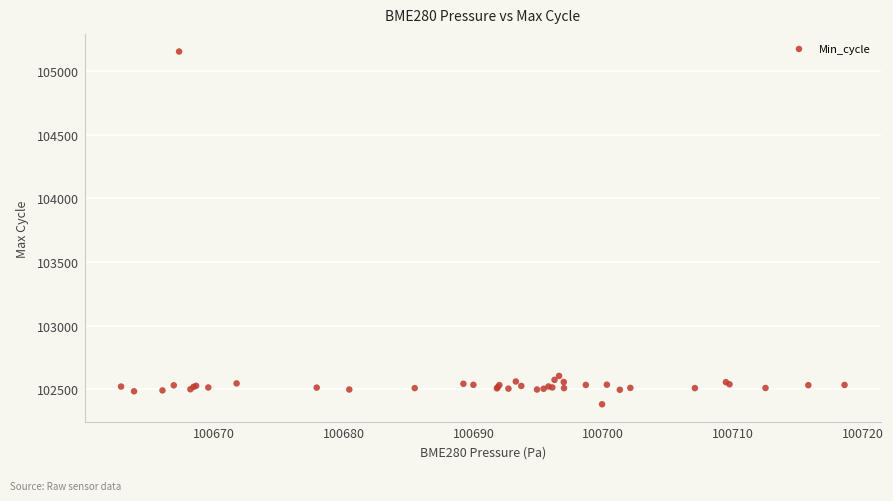

What Y value in the scatter plot is closest to 103768?

102604